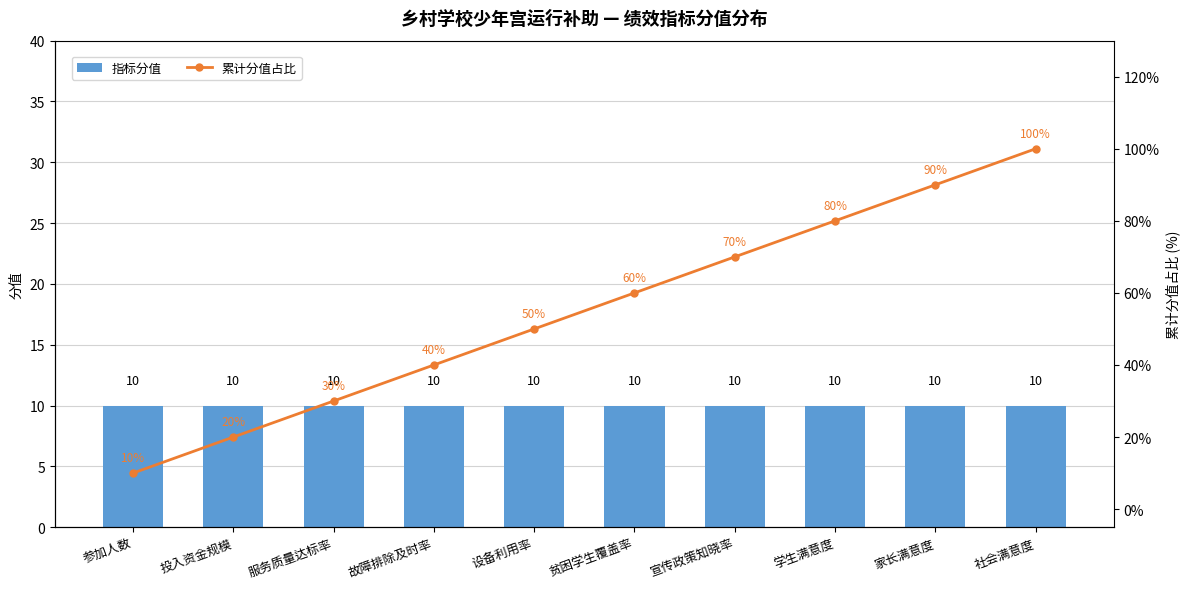

Are the bars horizontal?

No